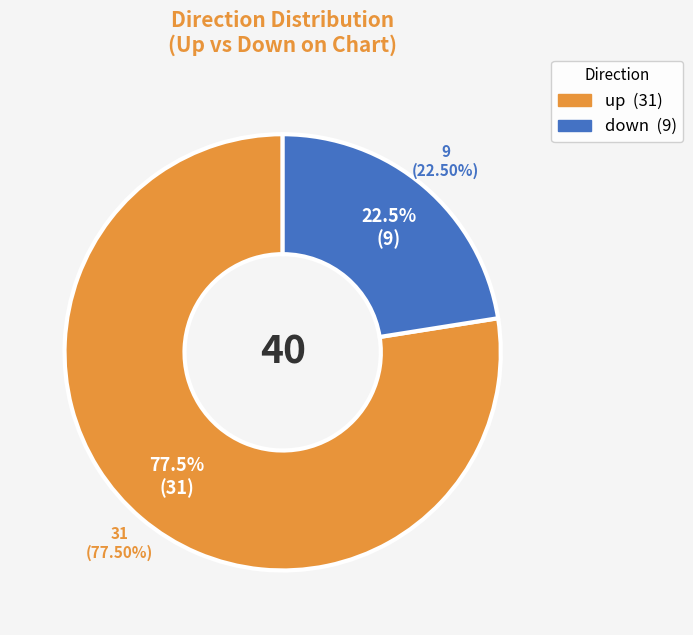

Rank the categories by value from lowest to highest.

down, up